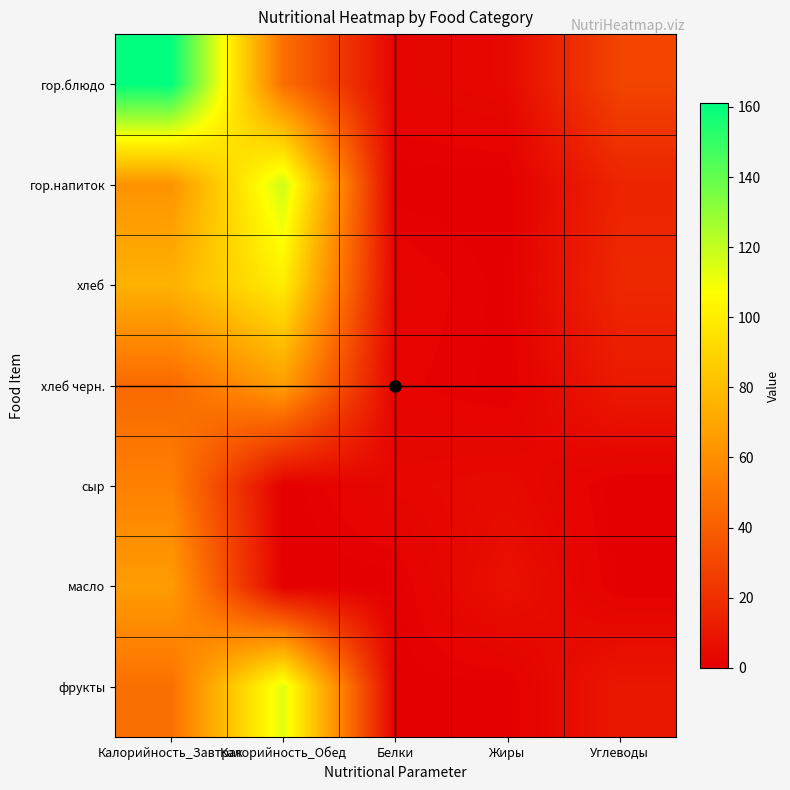

Reading left to right, transcribe all the data shown in this chart.

гор.блюдо: Калорийность_Завтрак=161.0	Калорийность_Обед=47.0	Белки=2.3	Жиры=4.0	Углеводы=29.0
гор.напиток: Калорийность_Завтрак=62.0	Калорийность_Обед=118.0	Белки=0.1	Жиры=0.0	Углеводы=15.2
хлеб: Калорийность_Завтрак=75.0	Калорийность_Обед=100.0	Белки=2.3	Жиры=0.3	Углеводы=16.8
хлеб черн.: Калорийность_Завтрак=44.4	Калорийность_Обед=66.6	Белки=1.6	Жиры=0.2	Углеводы=11.0
сыр: Калорийность_Завтрак=54.0	Калорийность_Обед=0.0	Белки=3.5	Жиры=4.4	Углеводы=0.0
масло: Калорийность_Завтрак=66.0	Калорийность_Обед=0.0	Белки=0.1	Жиры=7.2	Углеводы=0.1
фрукты: Калорийность_Завтрак=47.0	Калорийность_Обед=114.0	Белки=0.4	Жиры=0.2	Углеводы=9.8